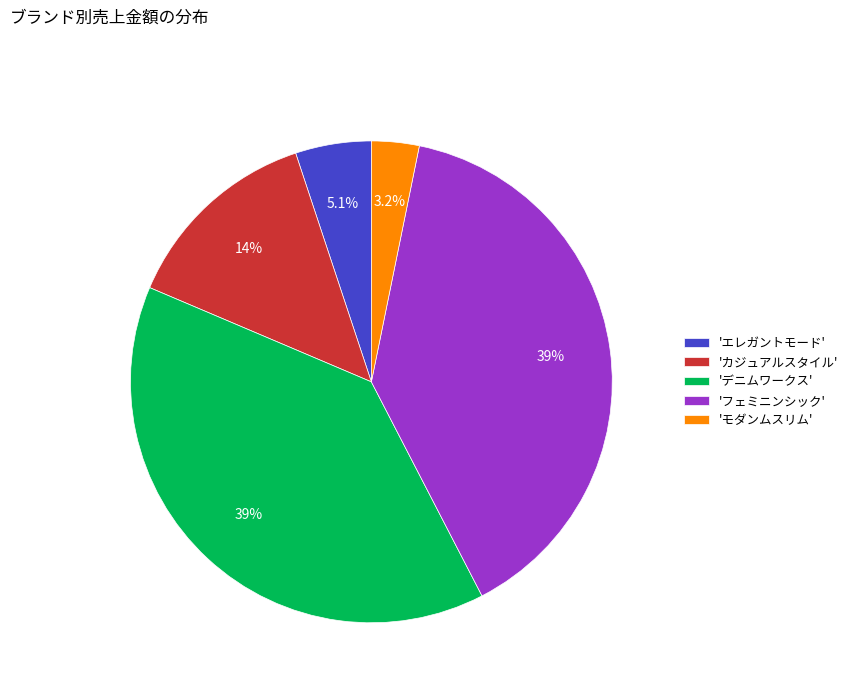

Is there any slice that represents more than half of the pie?

No